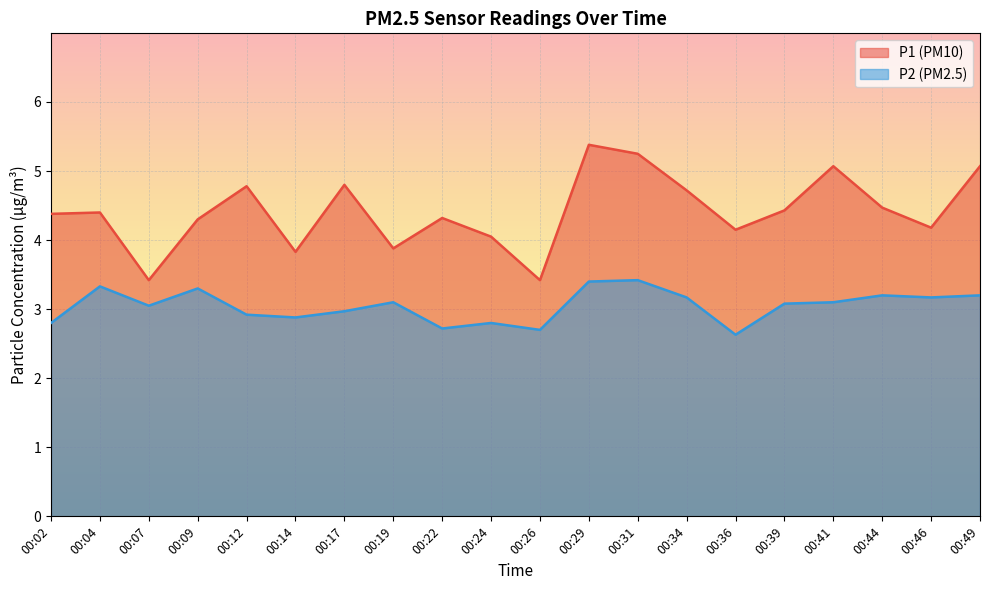

How many data points in P2 are less than 3?

8